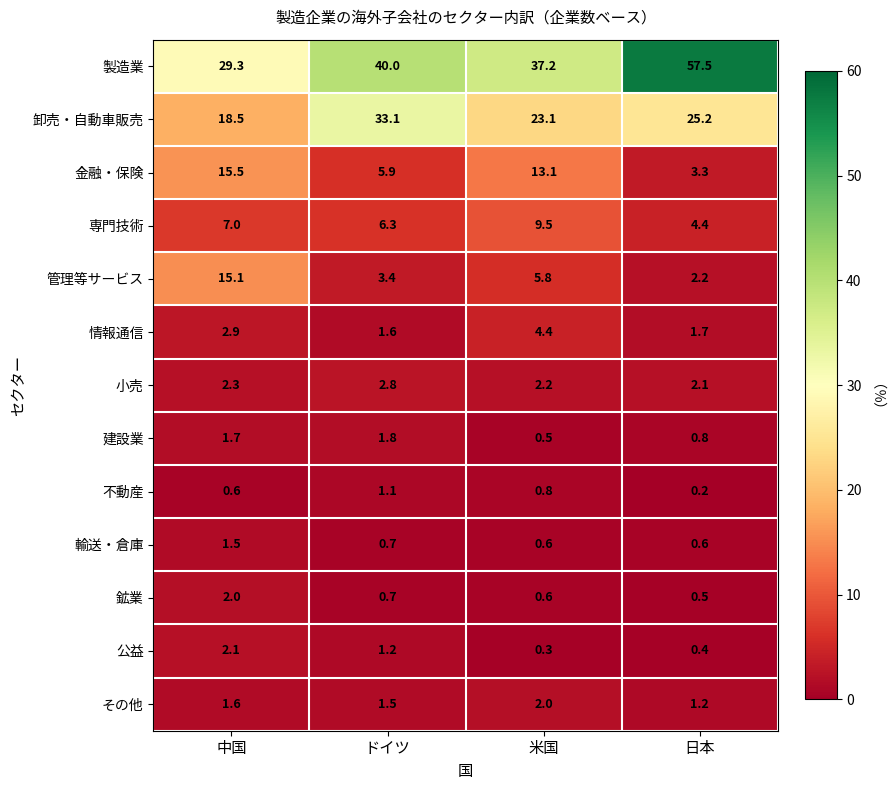

The value of 鉱業 at 中国 is 1.0. True or false?

False